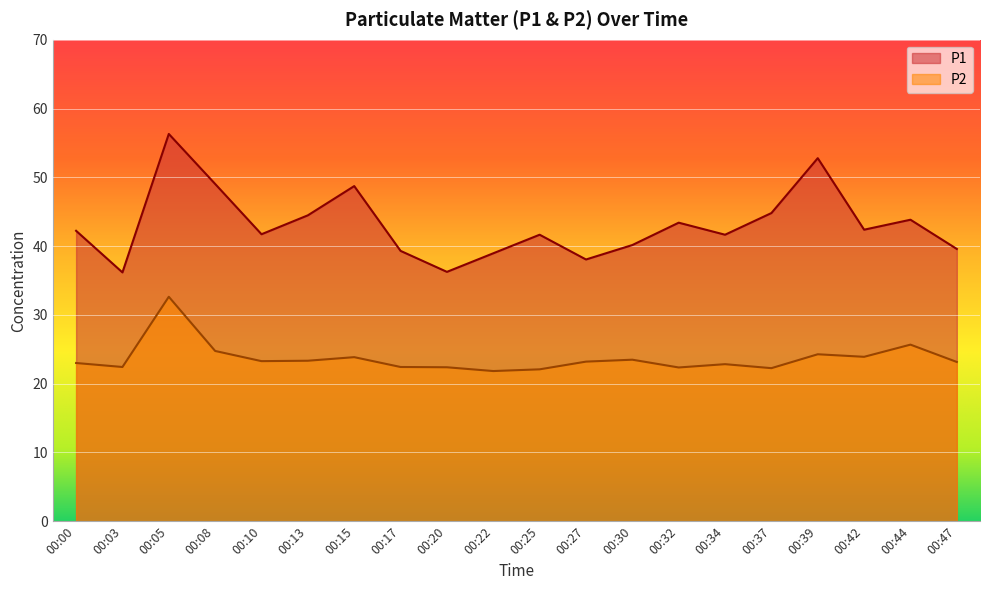

What is the value of the P1 point at the 17th from the left?

52.8